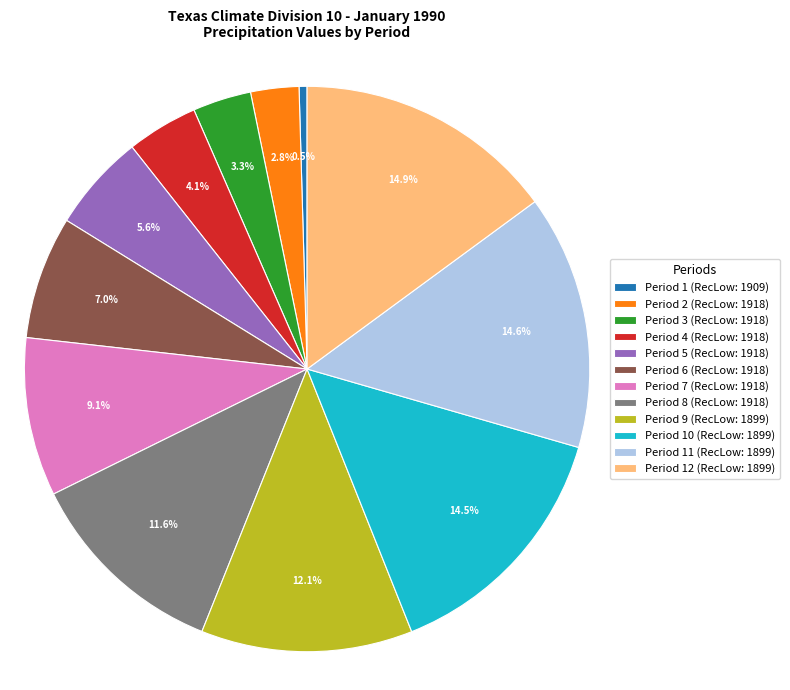

Count the number of slices in the pie.

12